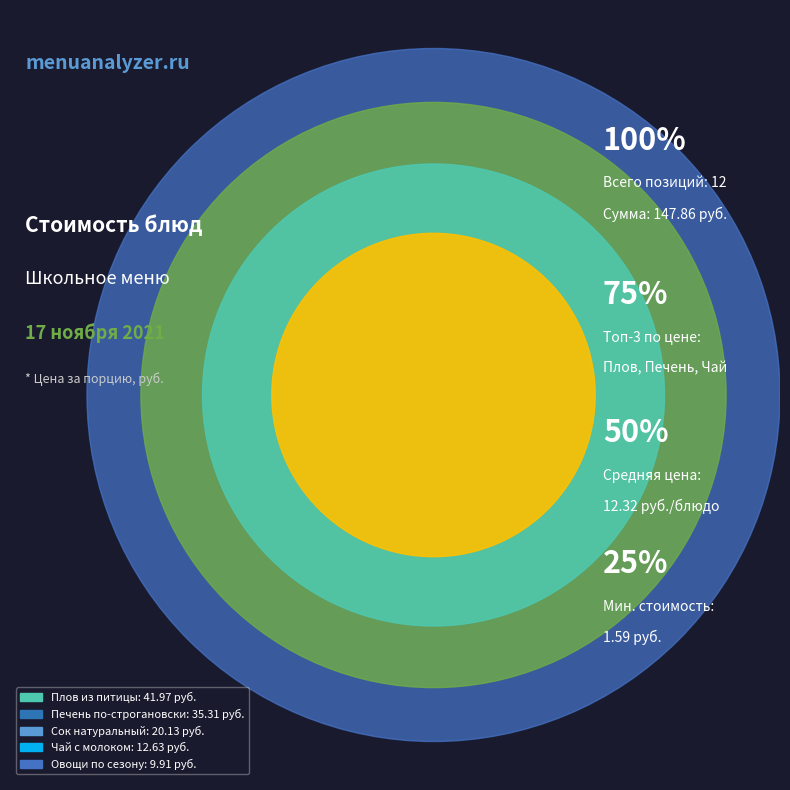

Count the number of slices in the pie.

12